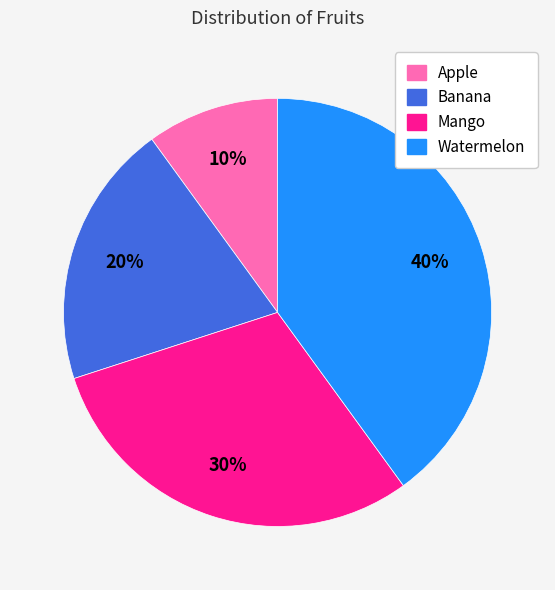

Is it true that Banana is 14% of the pie?

False